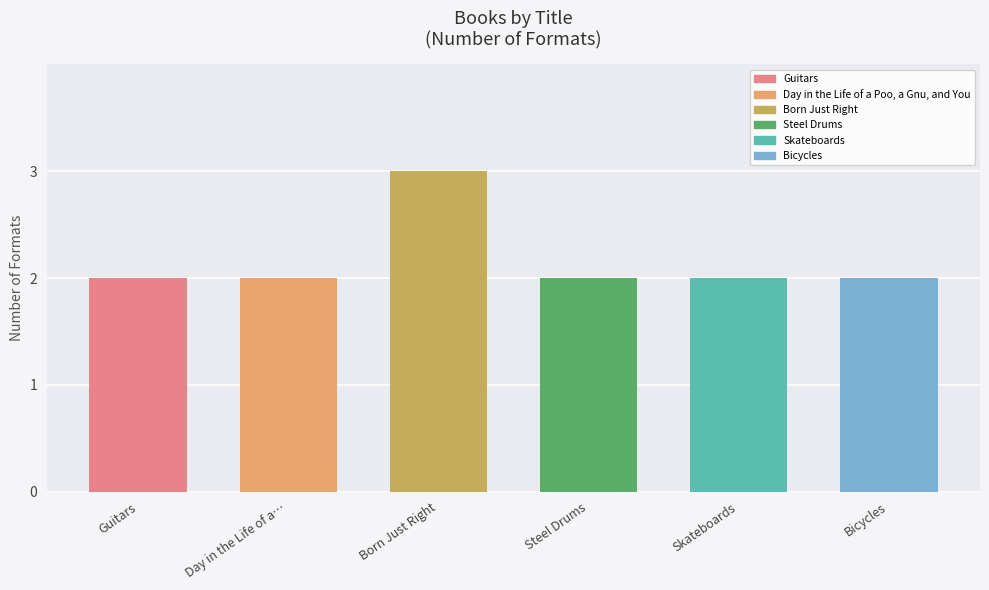

Reading left to right, list all the values displayed in this chart.

2	2	3	2	2	2